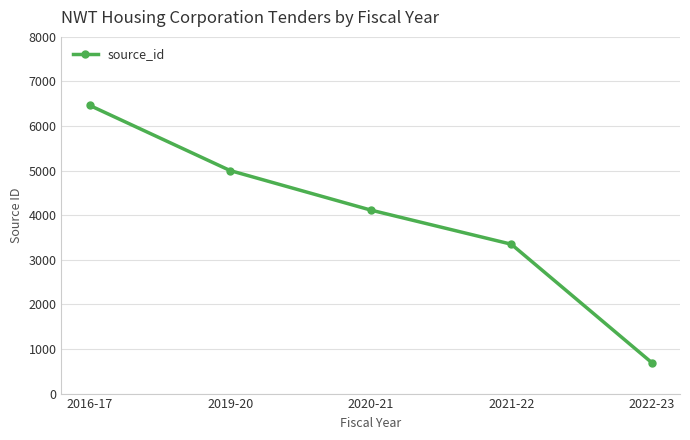

Is it true that the value at 2021-22 is 3350?

True